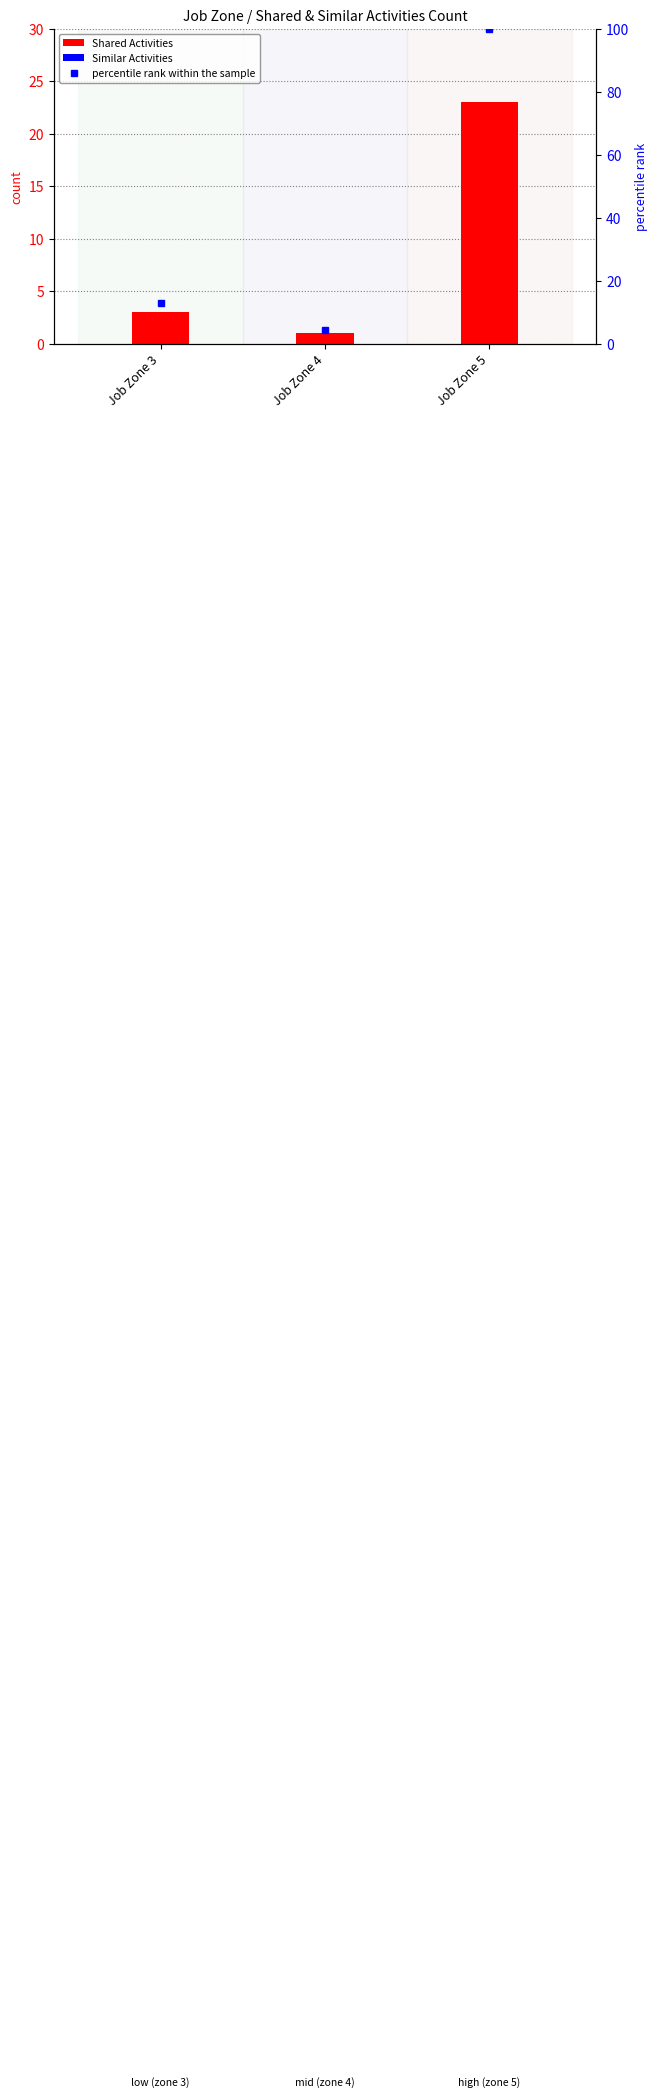

Rank the series at Job Zone 5 from highest to lowest value.

percentile rank within the sample, Shared Activities, Similar Activities